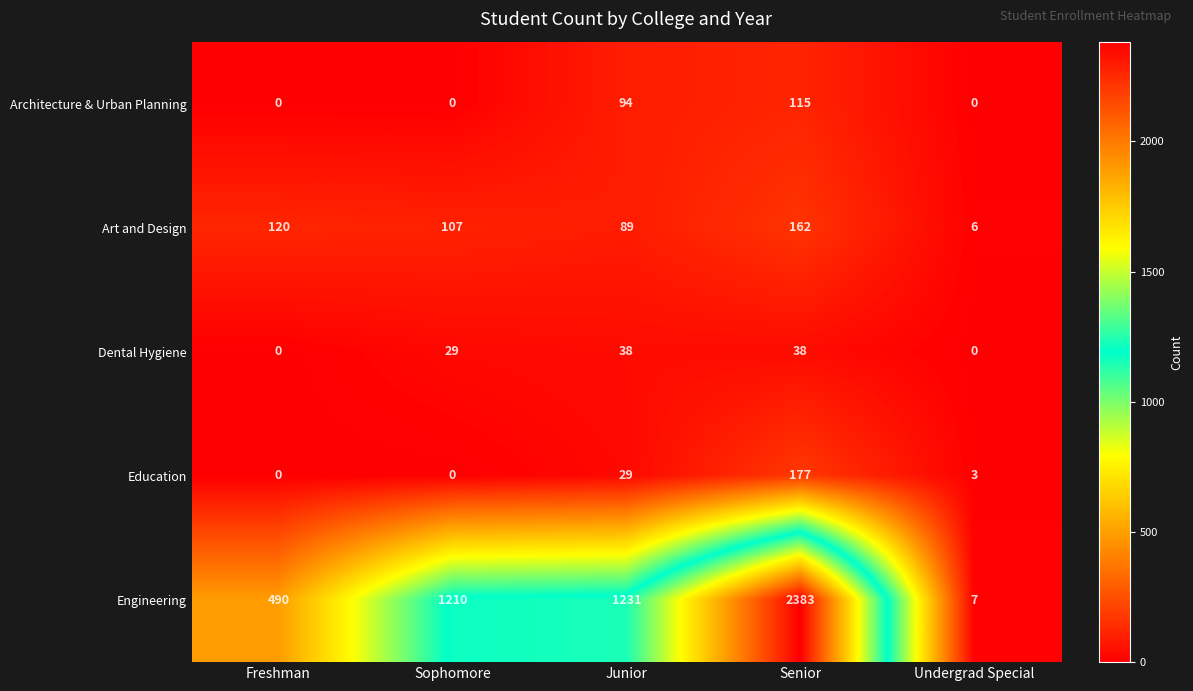

Which series has the widest spread of values?

Engineering